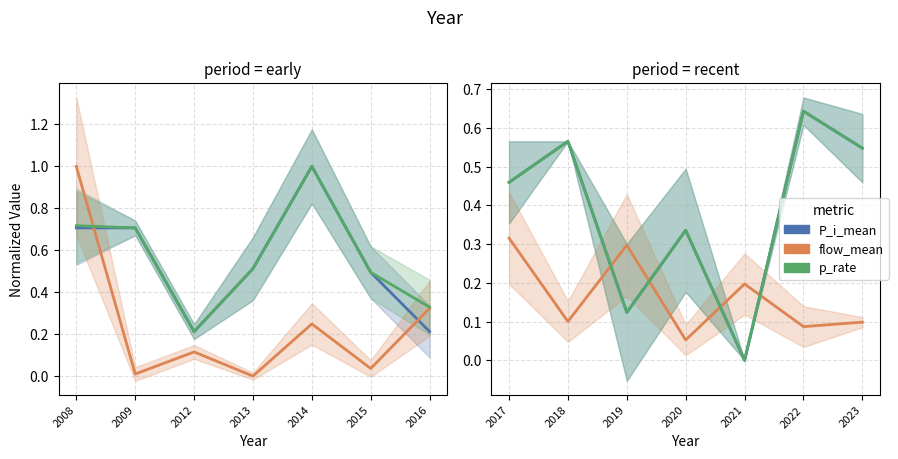

Which series has the widest spread of values?

P_i_mean